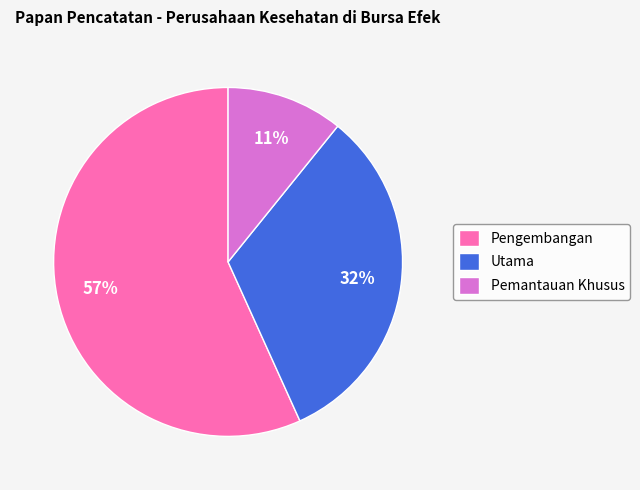

Which slice represents more than half of the pie?

Pengembangan